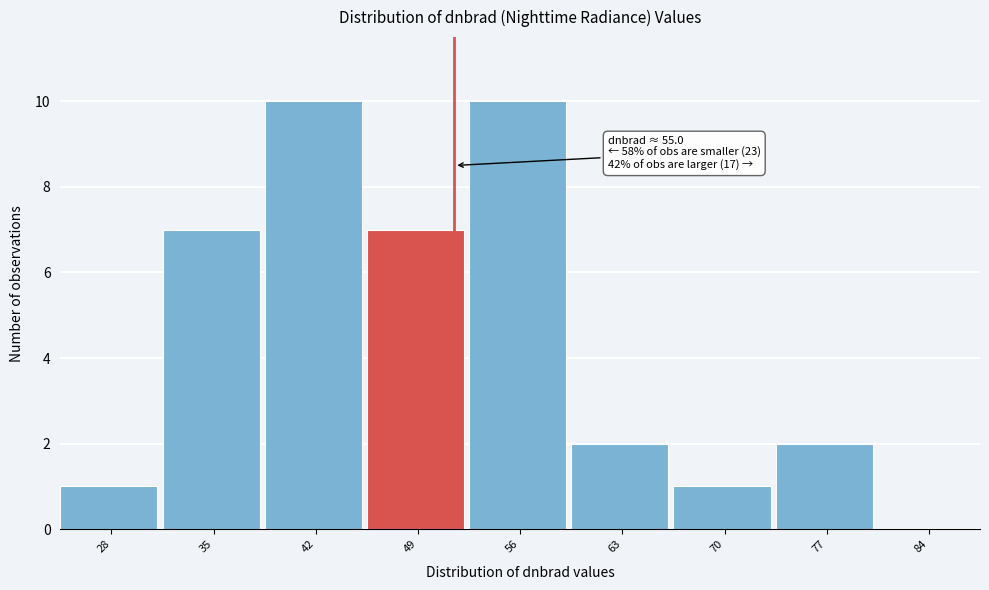

Reading left to right, what are all the values shown in this chart?

28=1	35=7	42=10	49=7	56=10	63=2	70=1	77=2	84=0